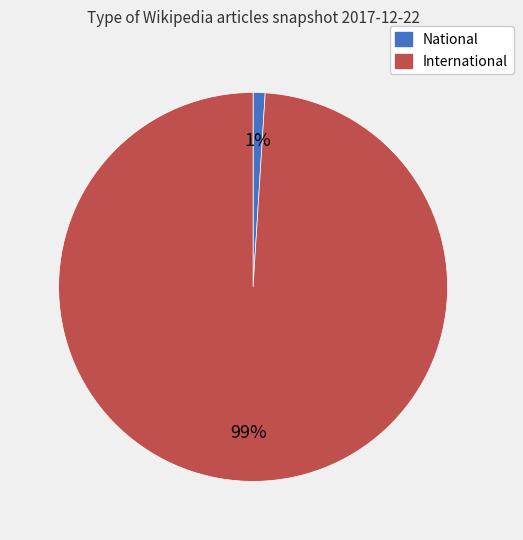

Does National account for over 50% of the chart?

No